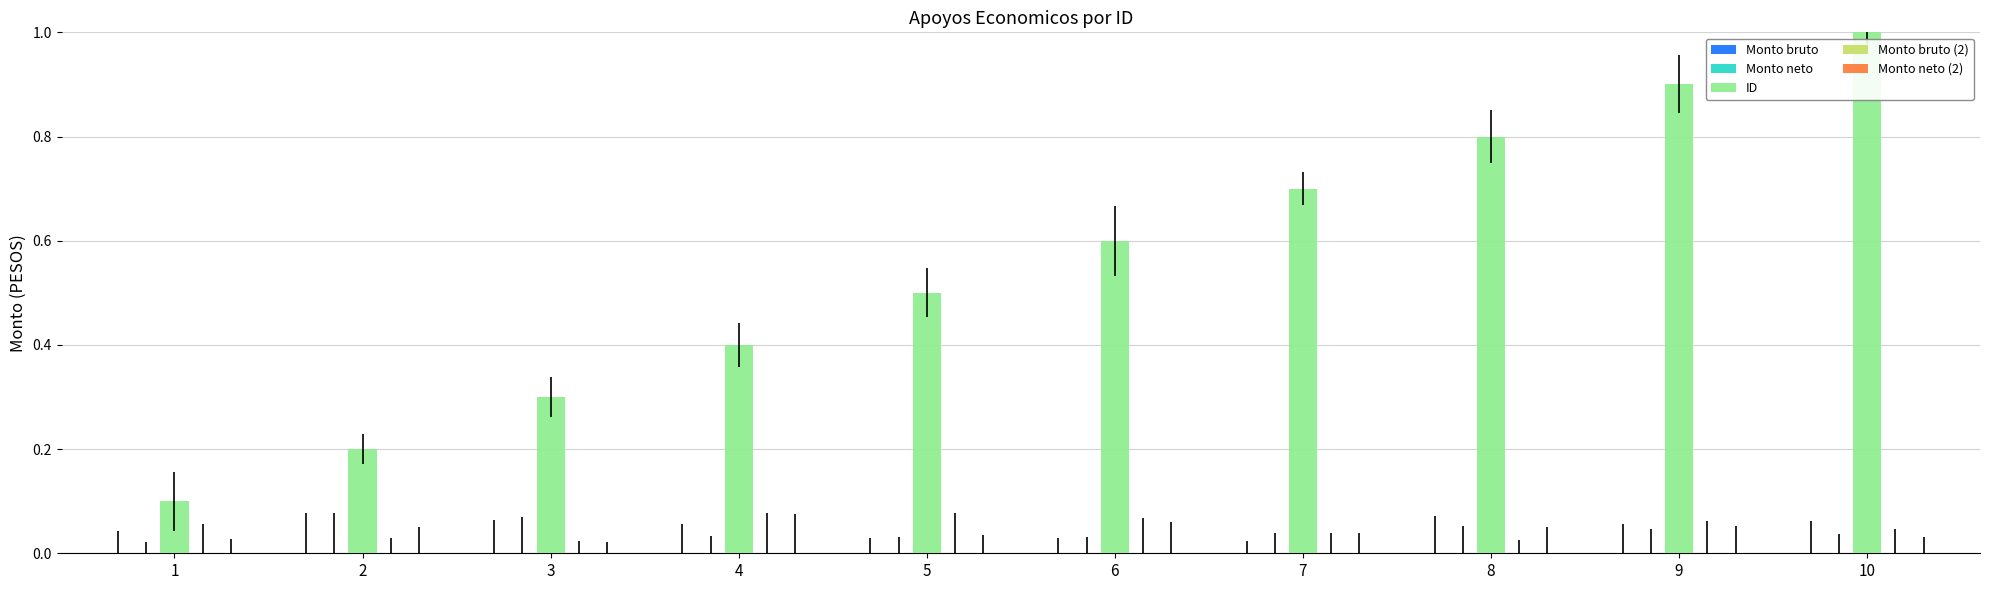

Reading left to right, what are all the values shown in this chart?

0.1	0.2	0.3	0.4	0.5	0.6	0.7	0.8	0.9	1.0